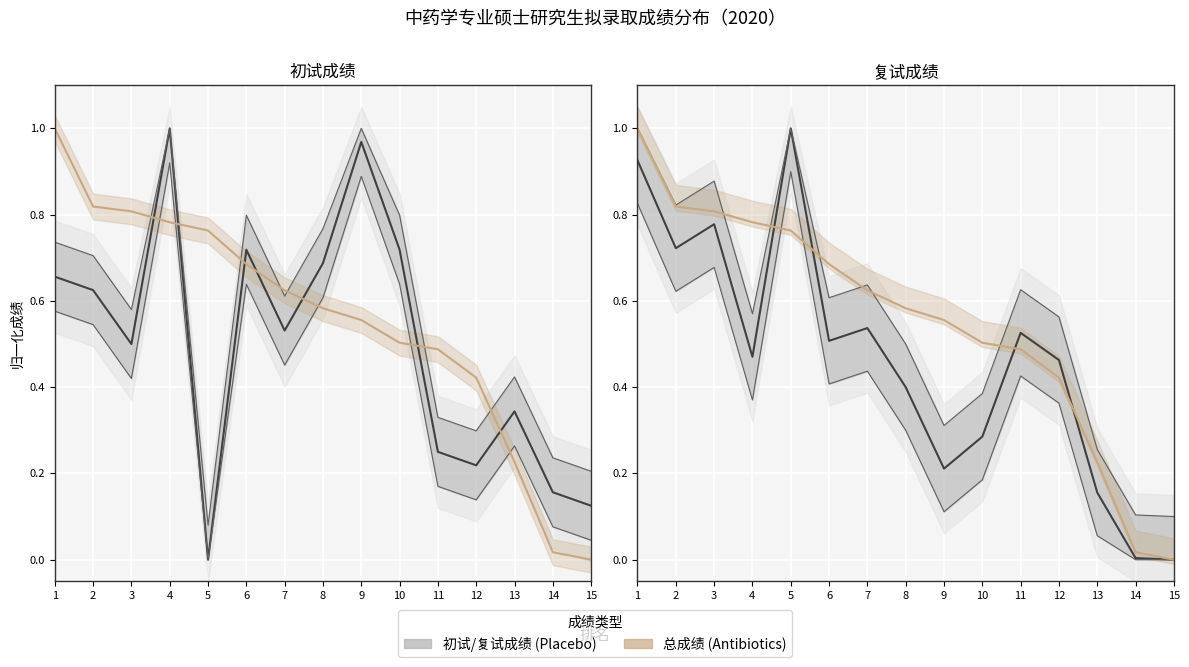

What is the value of the 总成绩 (Antibiotics) point at the 12th from the left?

0.4